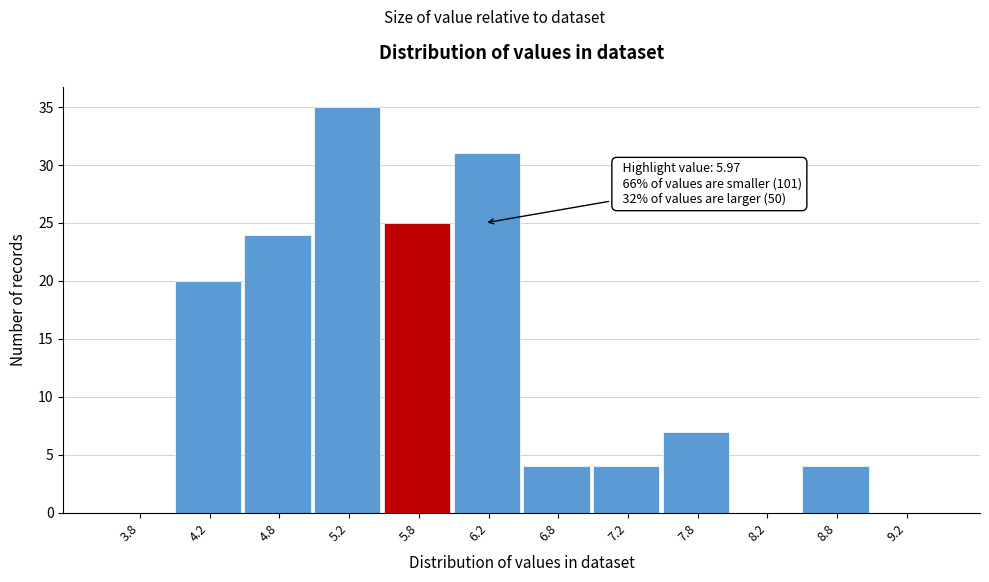

Over which range of the x-axis is the bar tallest?

5.0 to 5.5